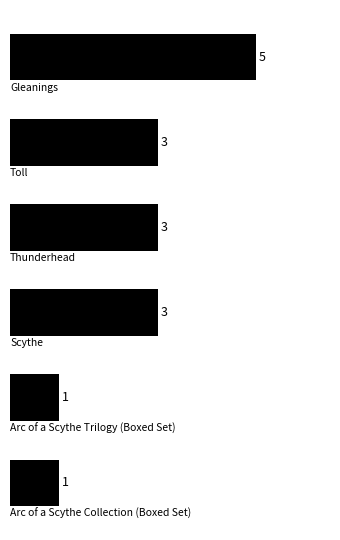

What is the value of the 3rd bar from the top?

3